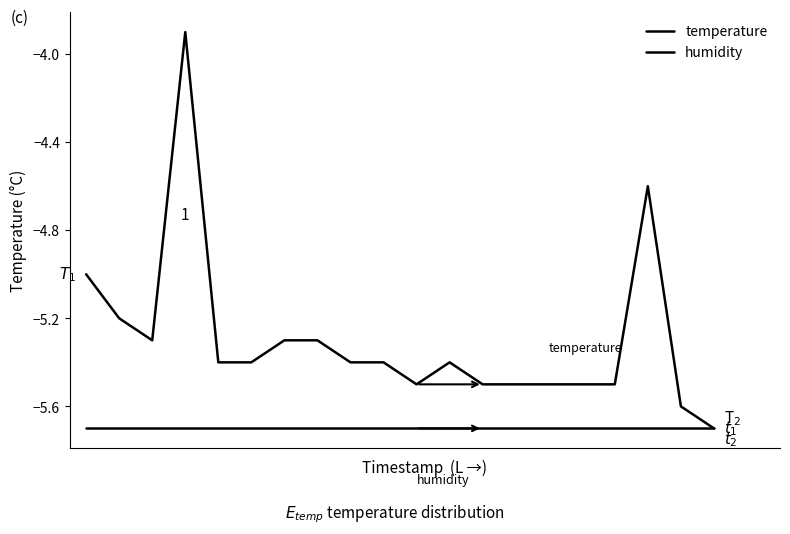

Reading left to right, extract all data points from this chart.

temperature: -5.0	-5.2	-5.3	-3.9	-5.4	-5.4	-5.3	-5.3	-5.4	-5.4	-5.5	-5.4	-5.5	-5.5	-5.5	-5.5	-5.5	-4.6	-5.6	-5.7
humidity: -5.7	-5.7	-5.7	-5.7	-5.7	-5.7	-5.7	-5.7	-5.7	-5.7	-5.7	-5.7	-5.7	-5.7	-5.7	-5.7	-5.7	-5.7	-5.7	-5.7